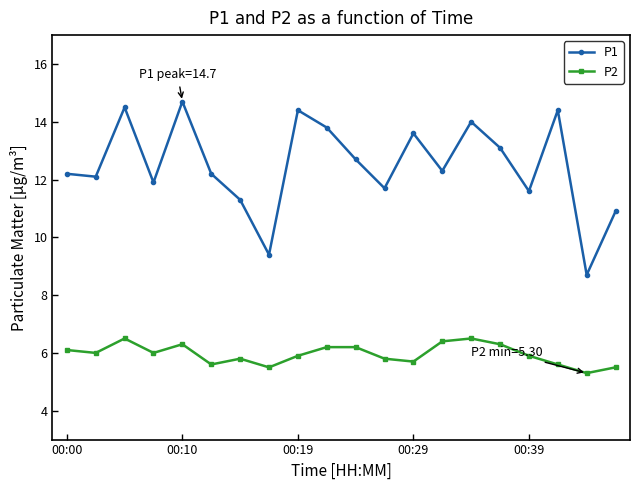

True or false: P2 and P1 cross at least once.

False